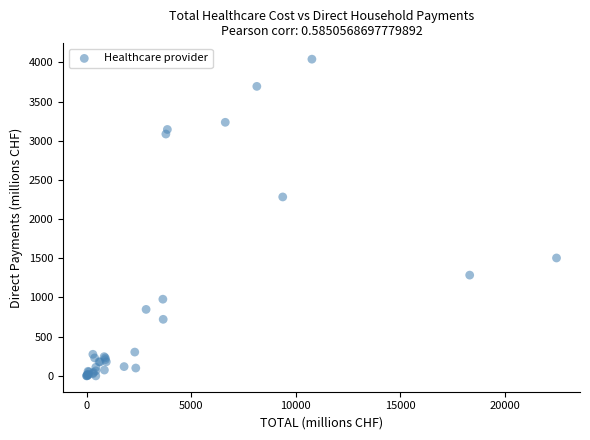

What Y value in the scatter plot is closest to 2020?

2282.6